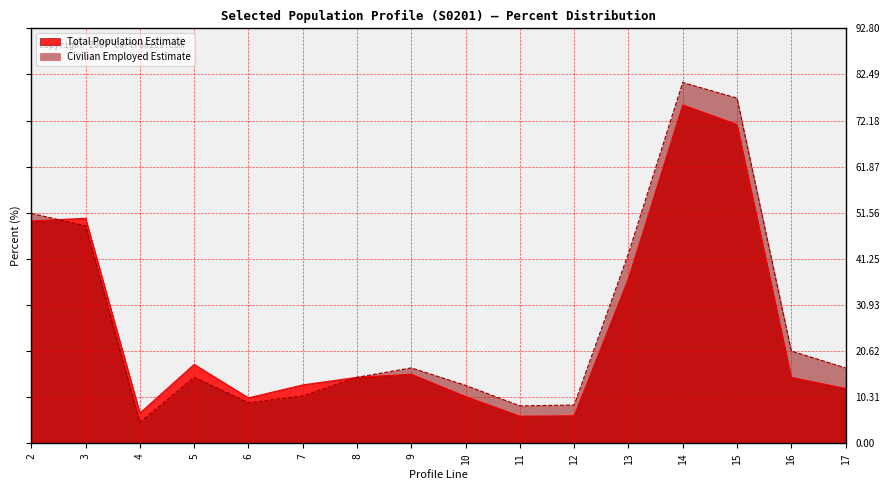

Which series has the widest spread of values?

Civilian Employed Estimate